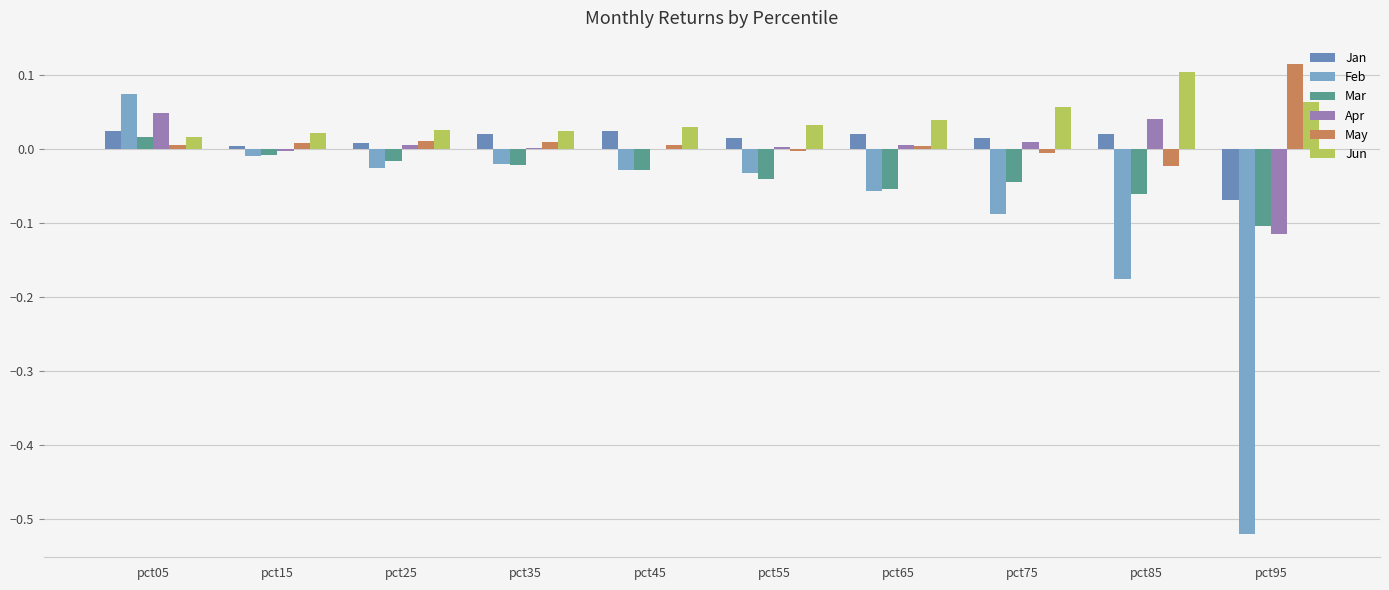

Count the number of data series in this chart.

6